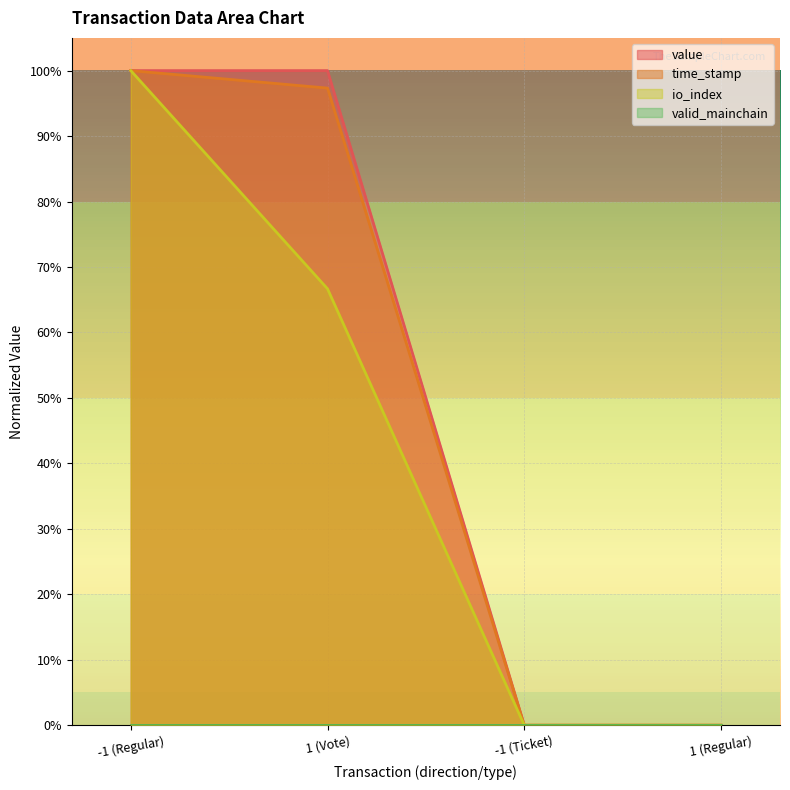

Does the chart display data point markers on the line(s)?

No